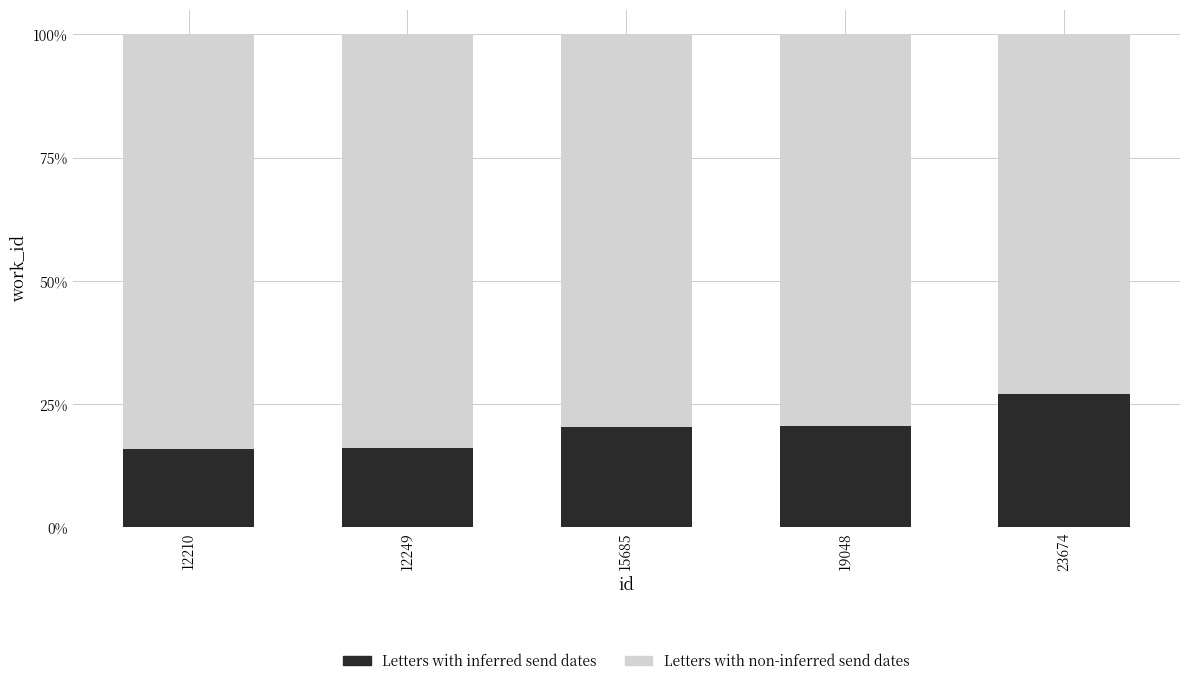

Between 12210 and 23674, which is larger?

23674